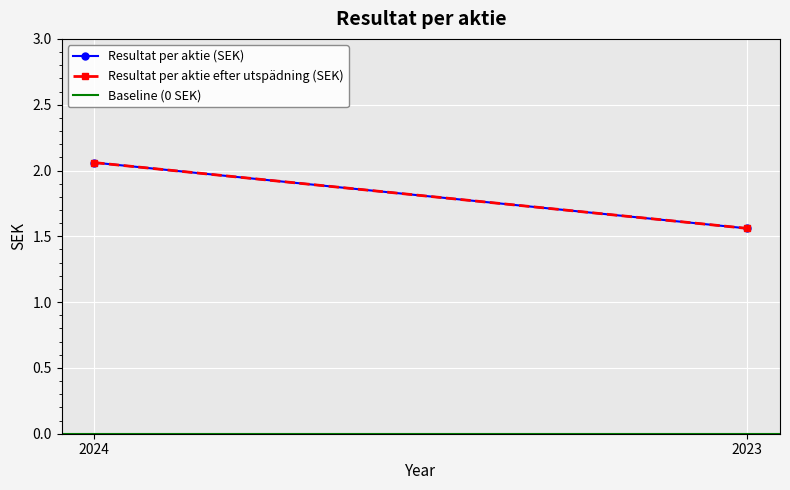

What is the maximum value shown in the chart?

2.1